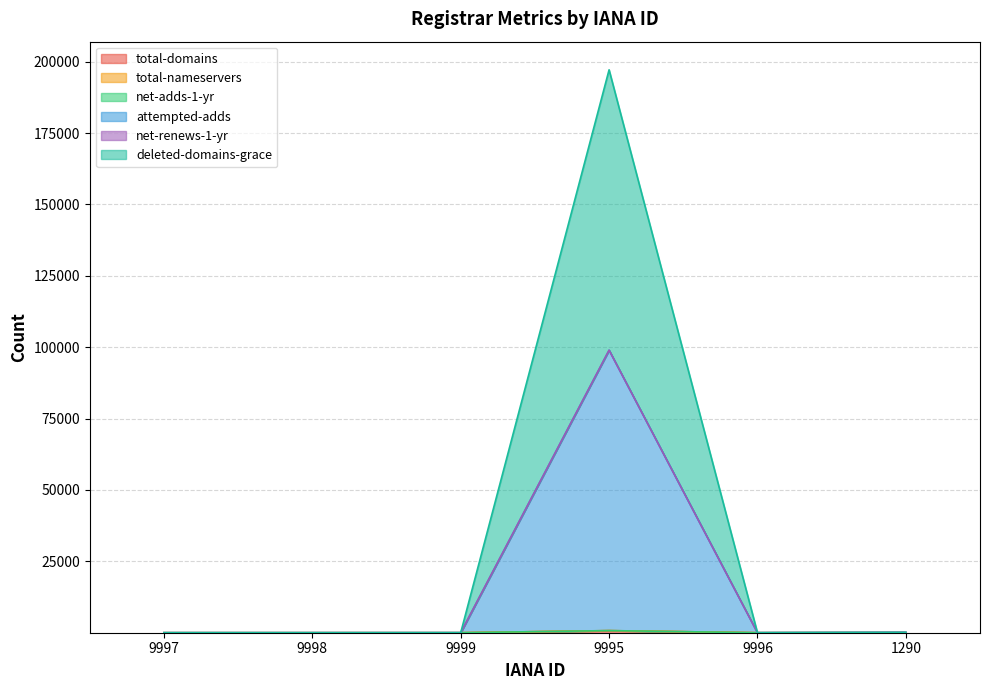

What is the average value of the deleted-domains-grace series?

16511